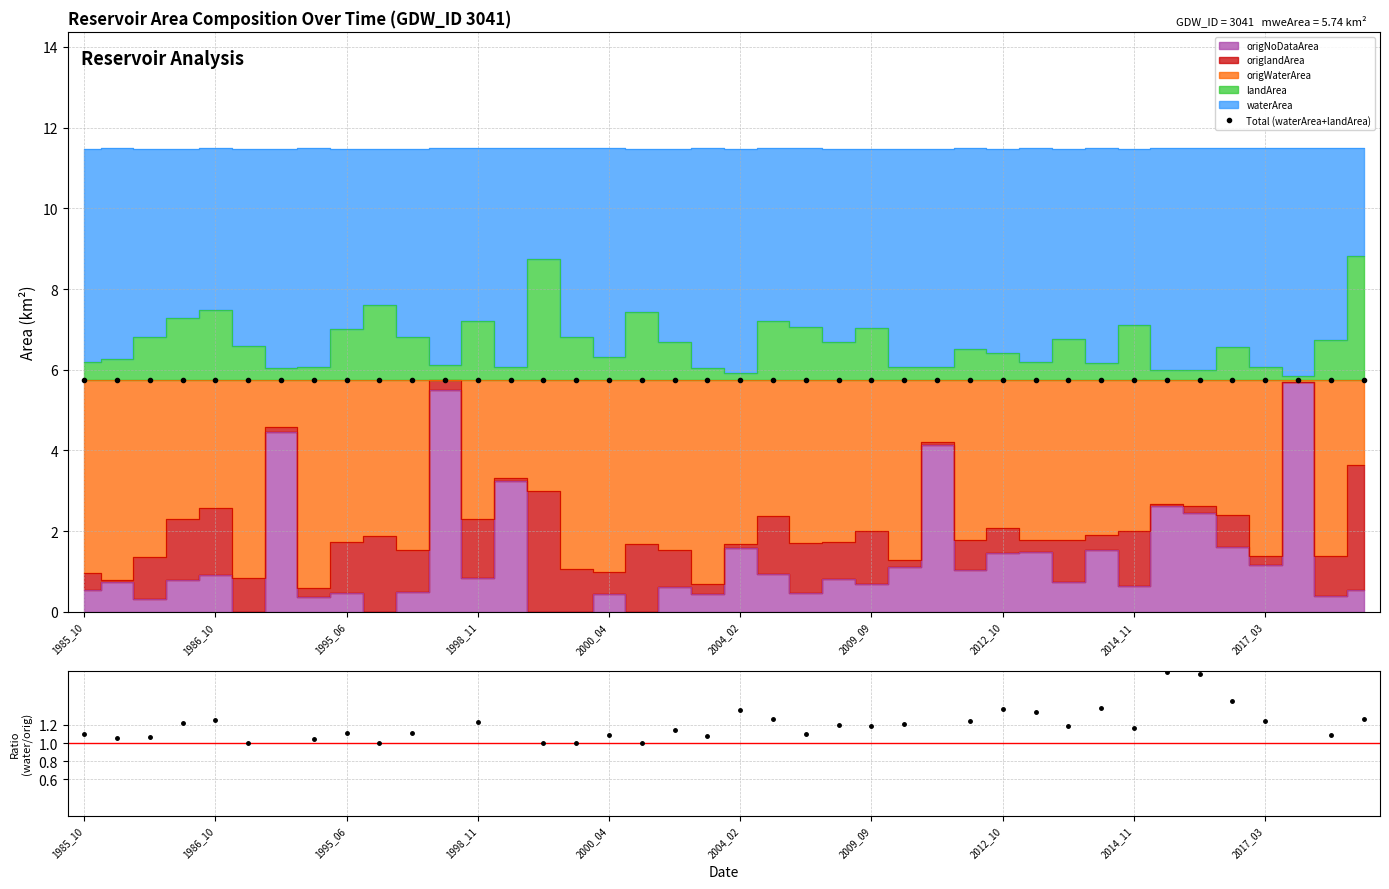

True or false: Total (waterArea+landArea) has more than 0 points higher than both neighbors.

True